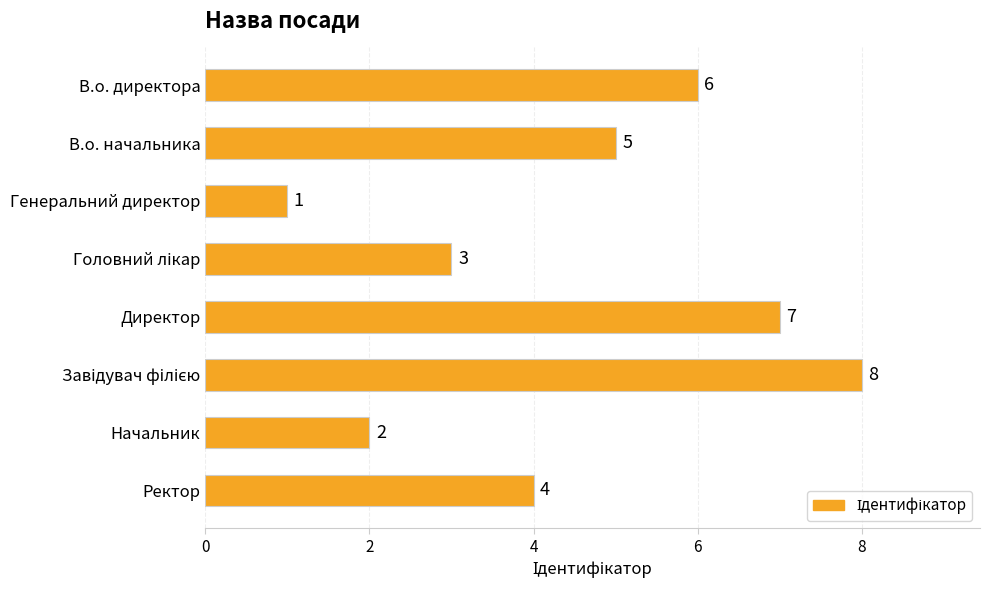

Is it true that the value at В.о. директора is 6?

True